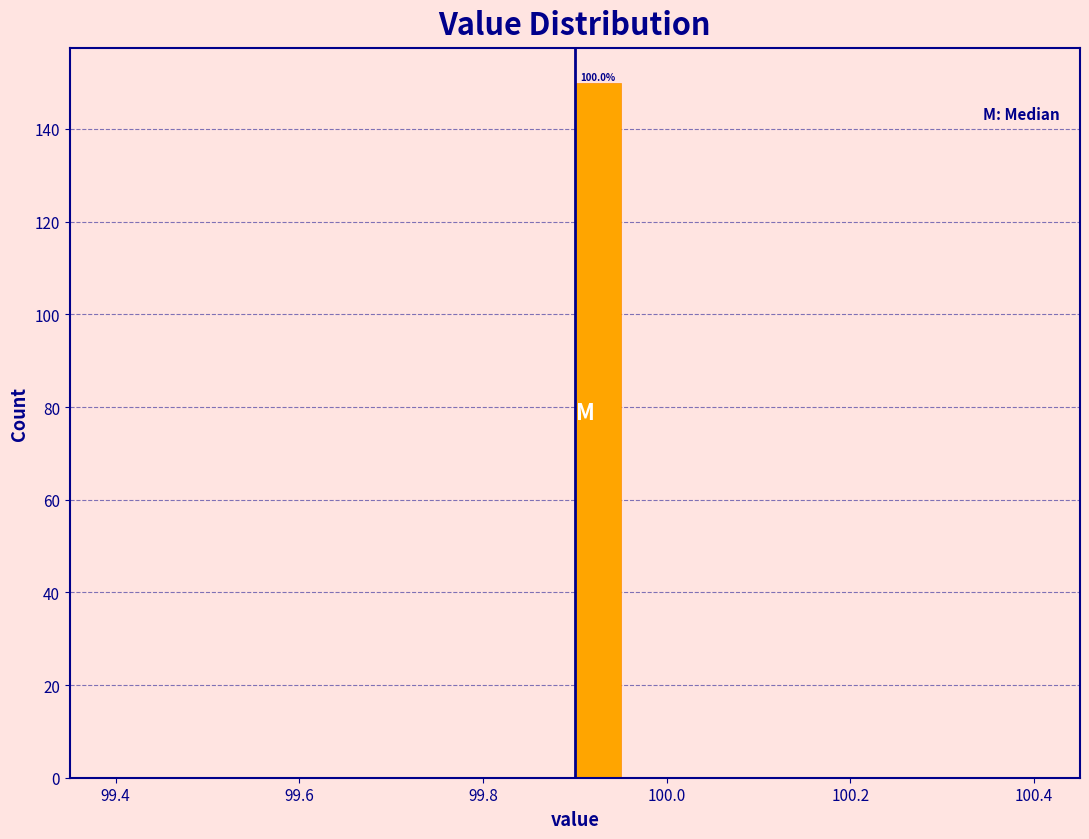

Around what value on the x-axis is the tallest bar? Give the approximate position of its centre, as read against the axis.

99.92